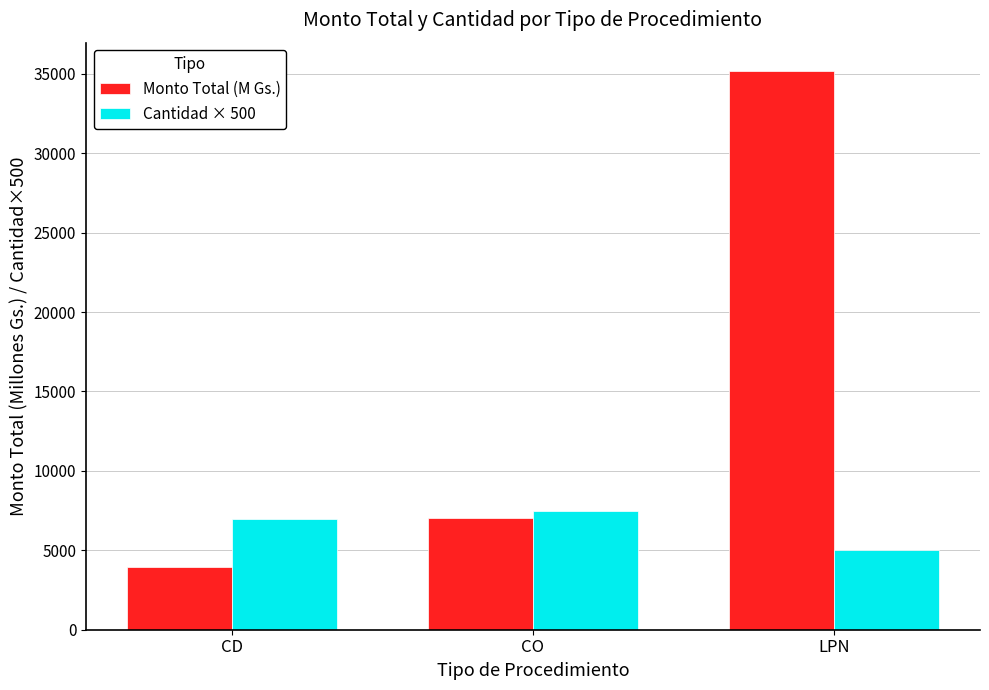

Which category has the lowest value in the Cantidad × 500 series?

LPN